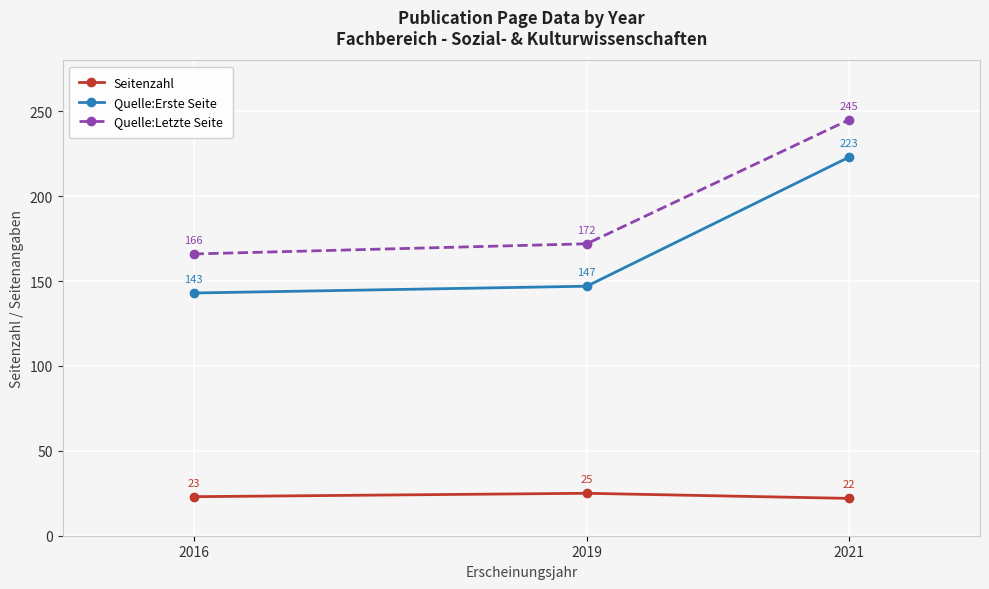

Reading left to right, transcribe all the data shown in this chart.

Seitenzahl: 2016=23	2019=25	2021=22
Quelle:Erste Seite: 2016=143	2019=147	2021=223
Quelle:Letzte Seite: 2016=166	2019=172	2021=245